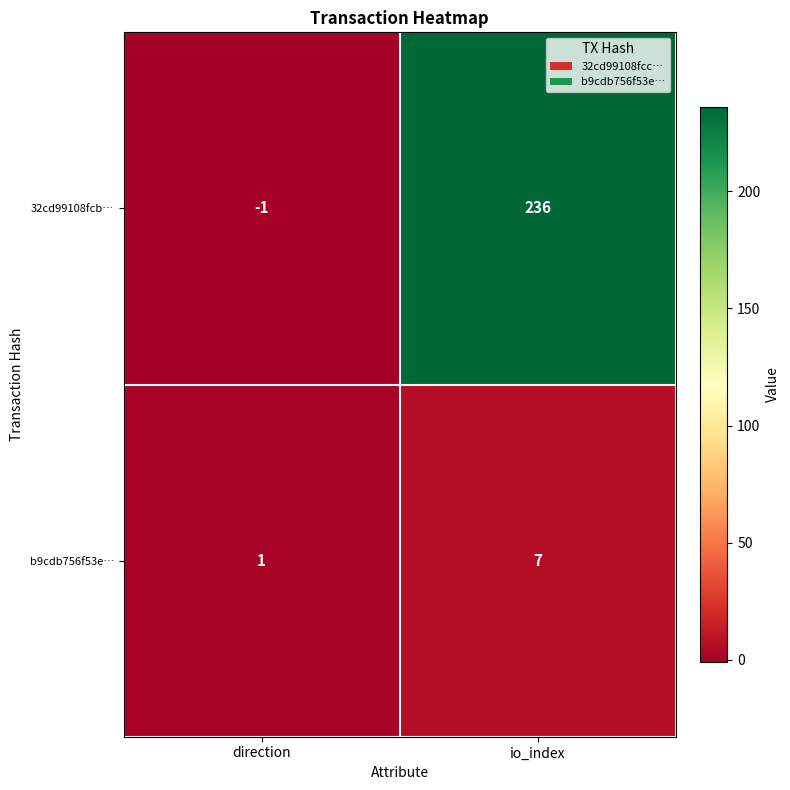

The b9cdb756f53e… series shows 12 at io_index. True or false?

False